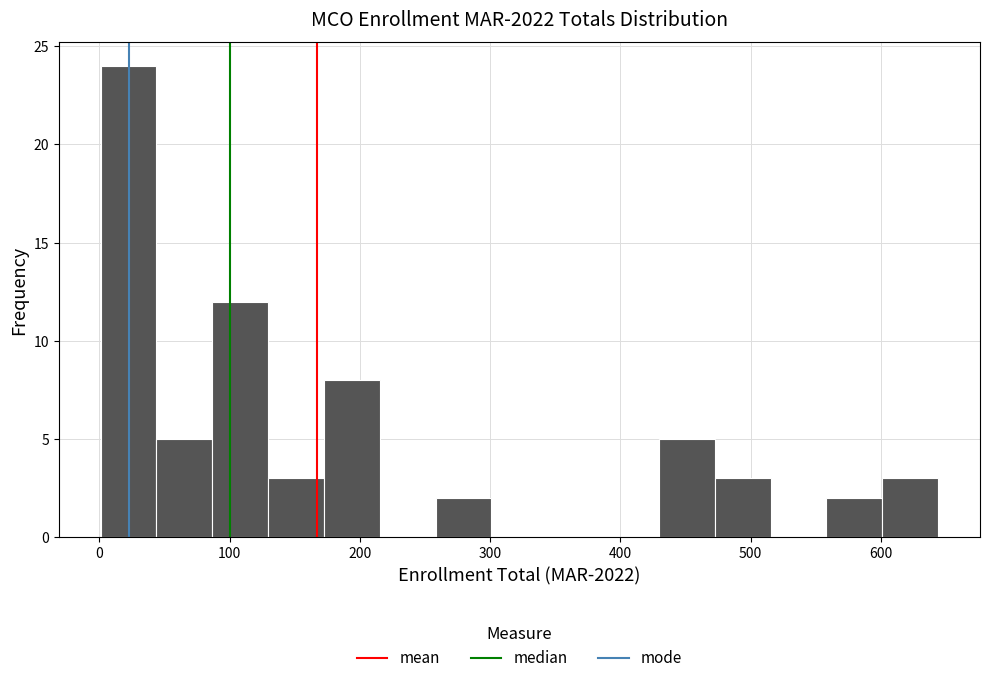

What is the height of the bar covering 260 to 300 on the x-axis? Neither the bar edges nor the heights are printed on the chart, so give them approximately, as read against the axes.

2